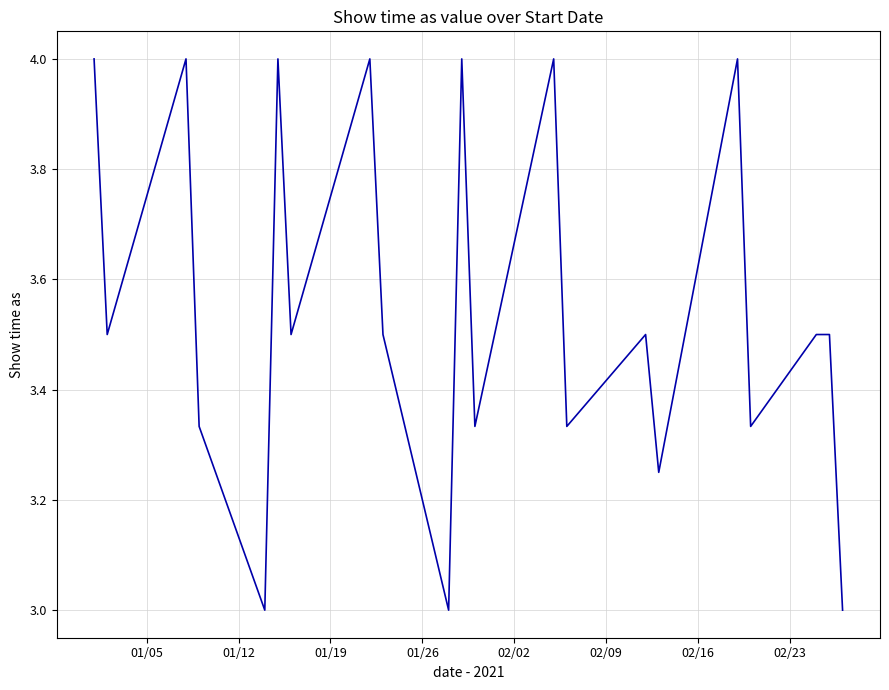

What is the minimum value shown in the chart?

3.0